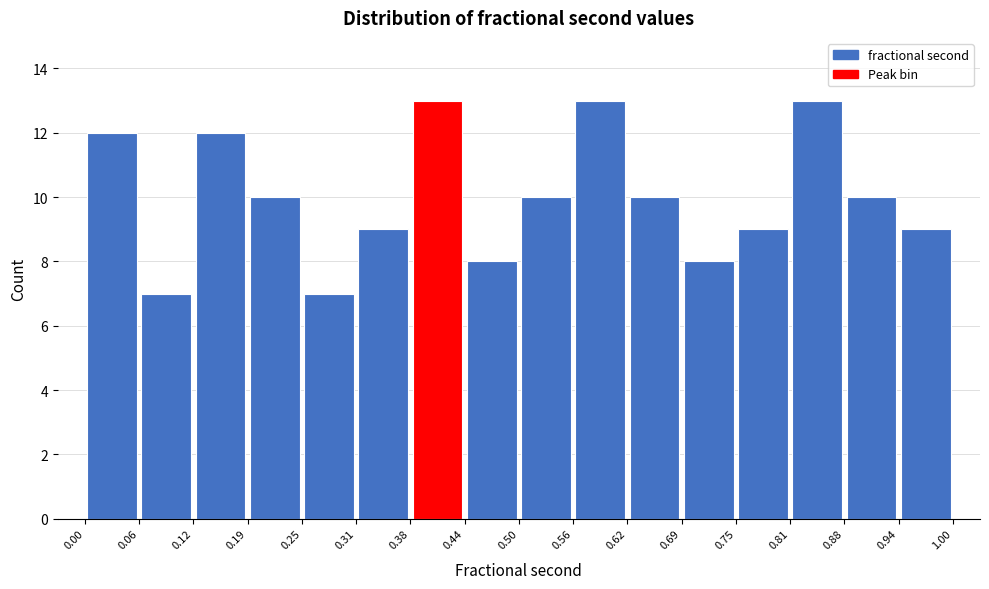

What is the height of the bar covering 0.75 to 0.81 on the x-axis? The values are not printed on the chart, so give them approximately, as read against the axis.

9